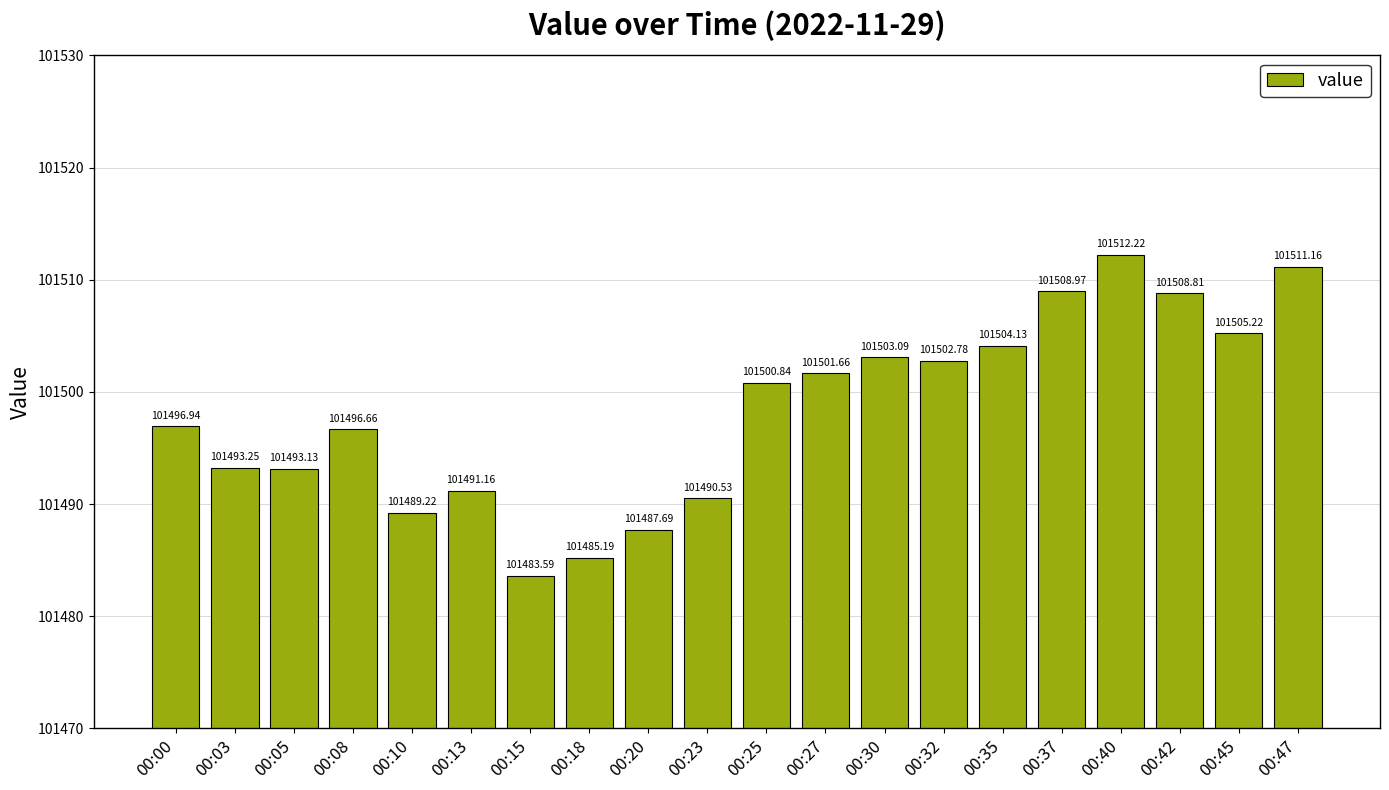

What is the maximum value shown in the chart?

101512.2